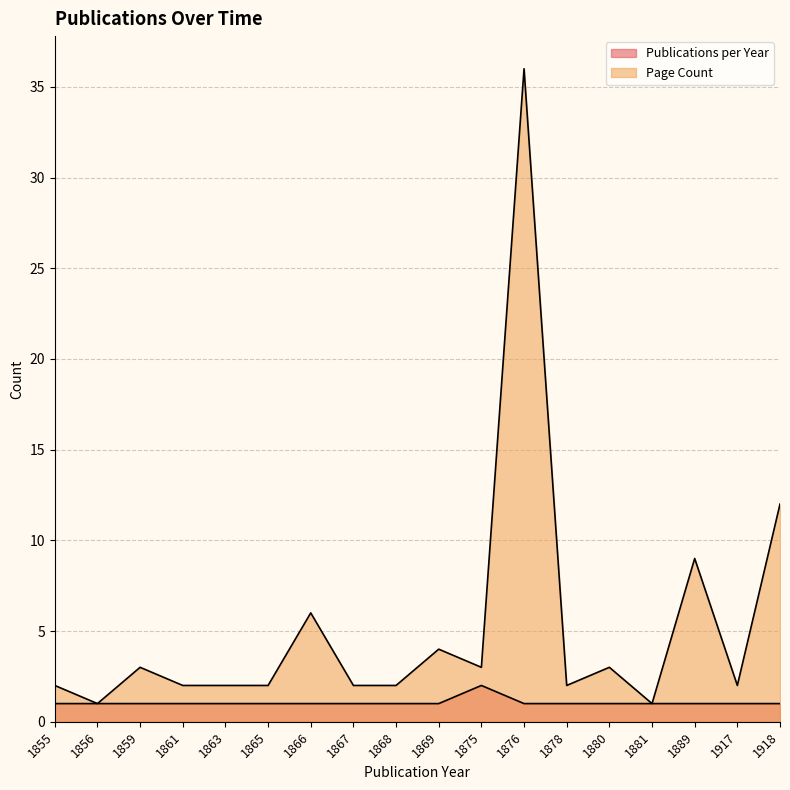

At how many categories does at least one series exceed 25?

1